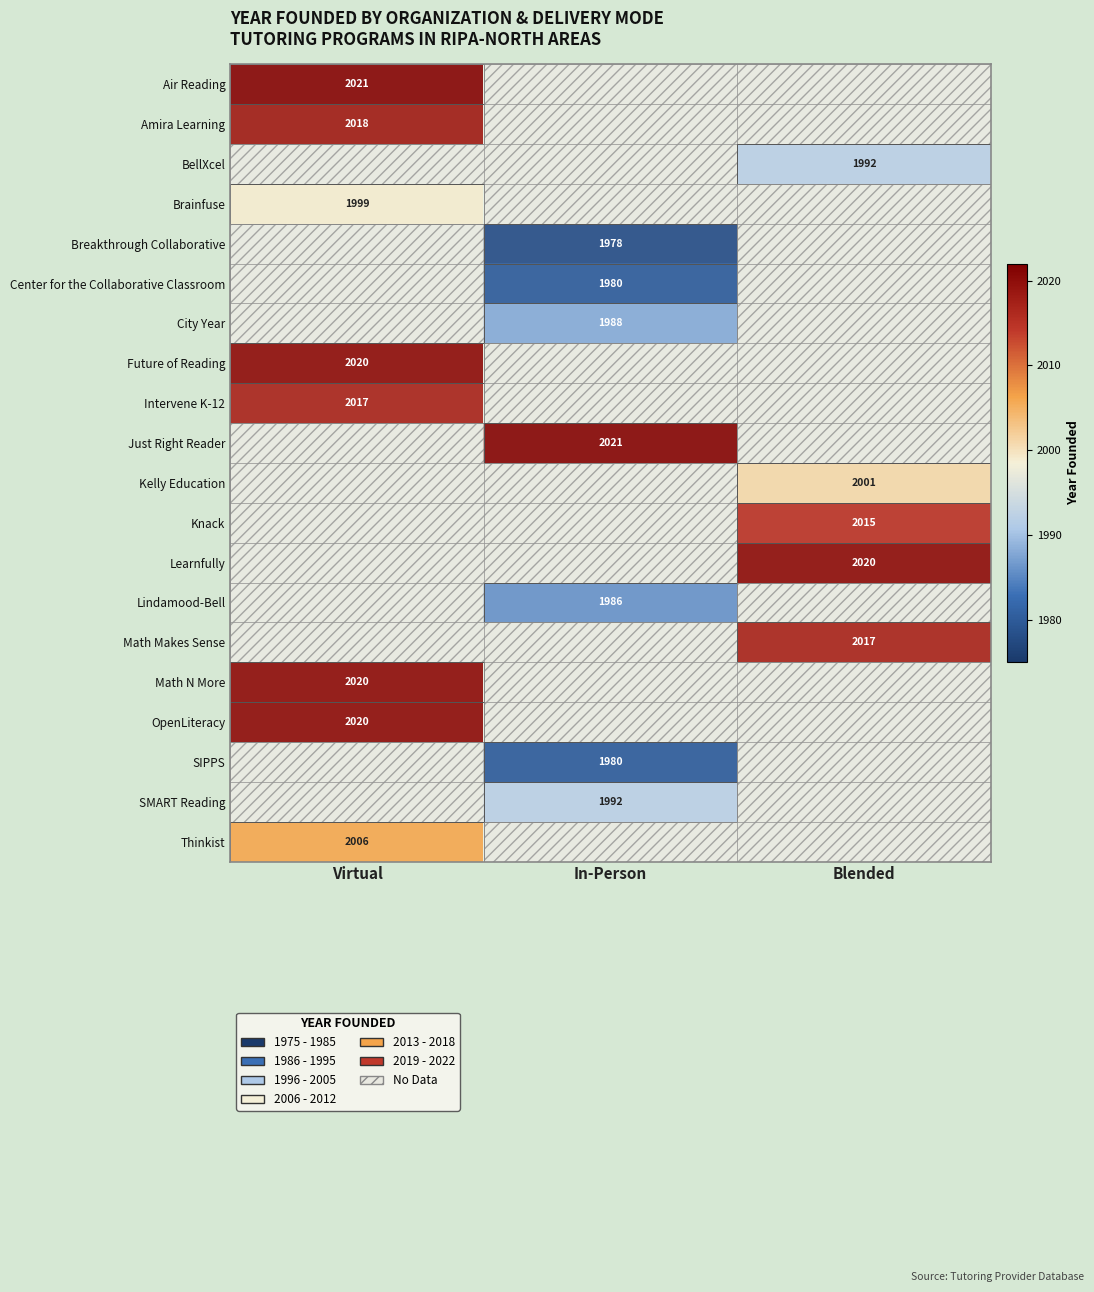

The City Year series shows 1271 at In-Person. True or false?

False